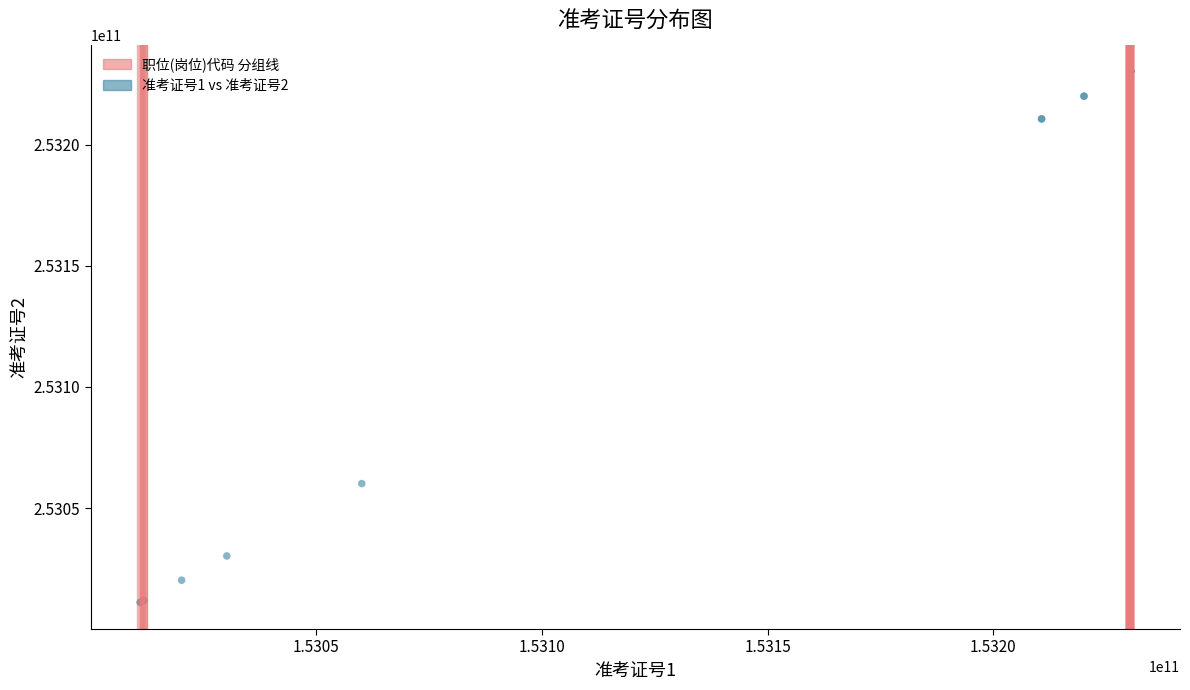

What Y value in the scatter plot is closest to 253120702514?

253060106702